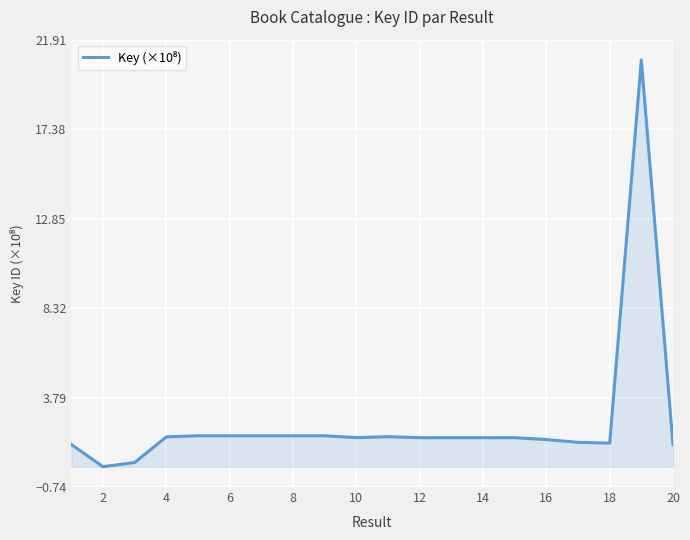

What is the greatest value displayed?

20.9